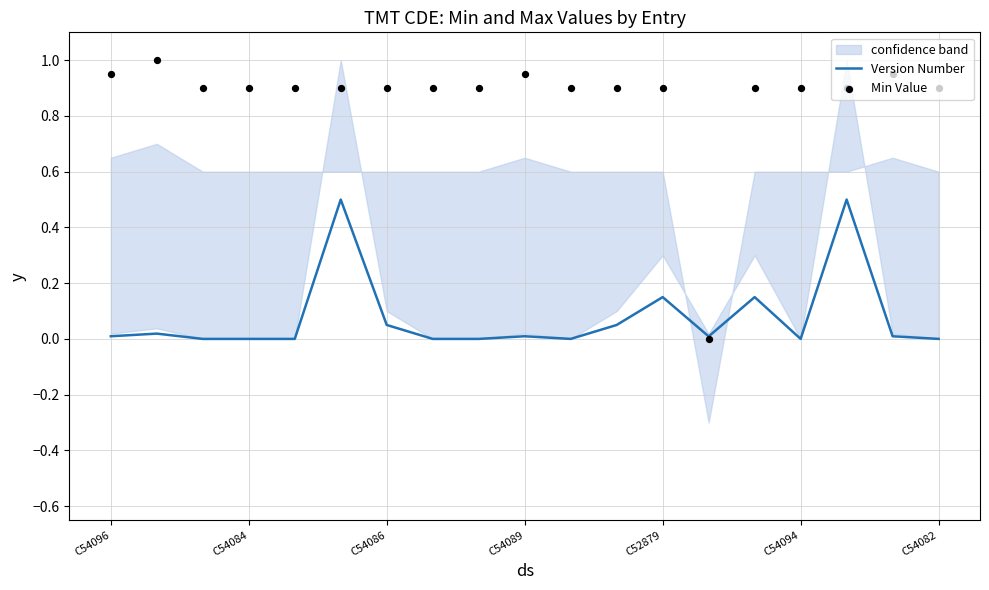

What is the maximum value for Version Number?

0.5